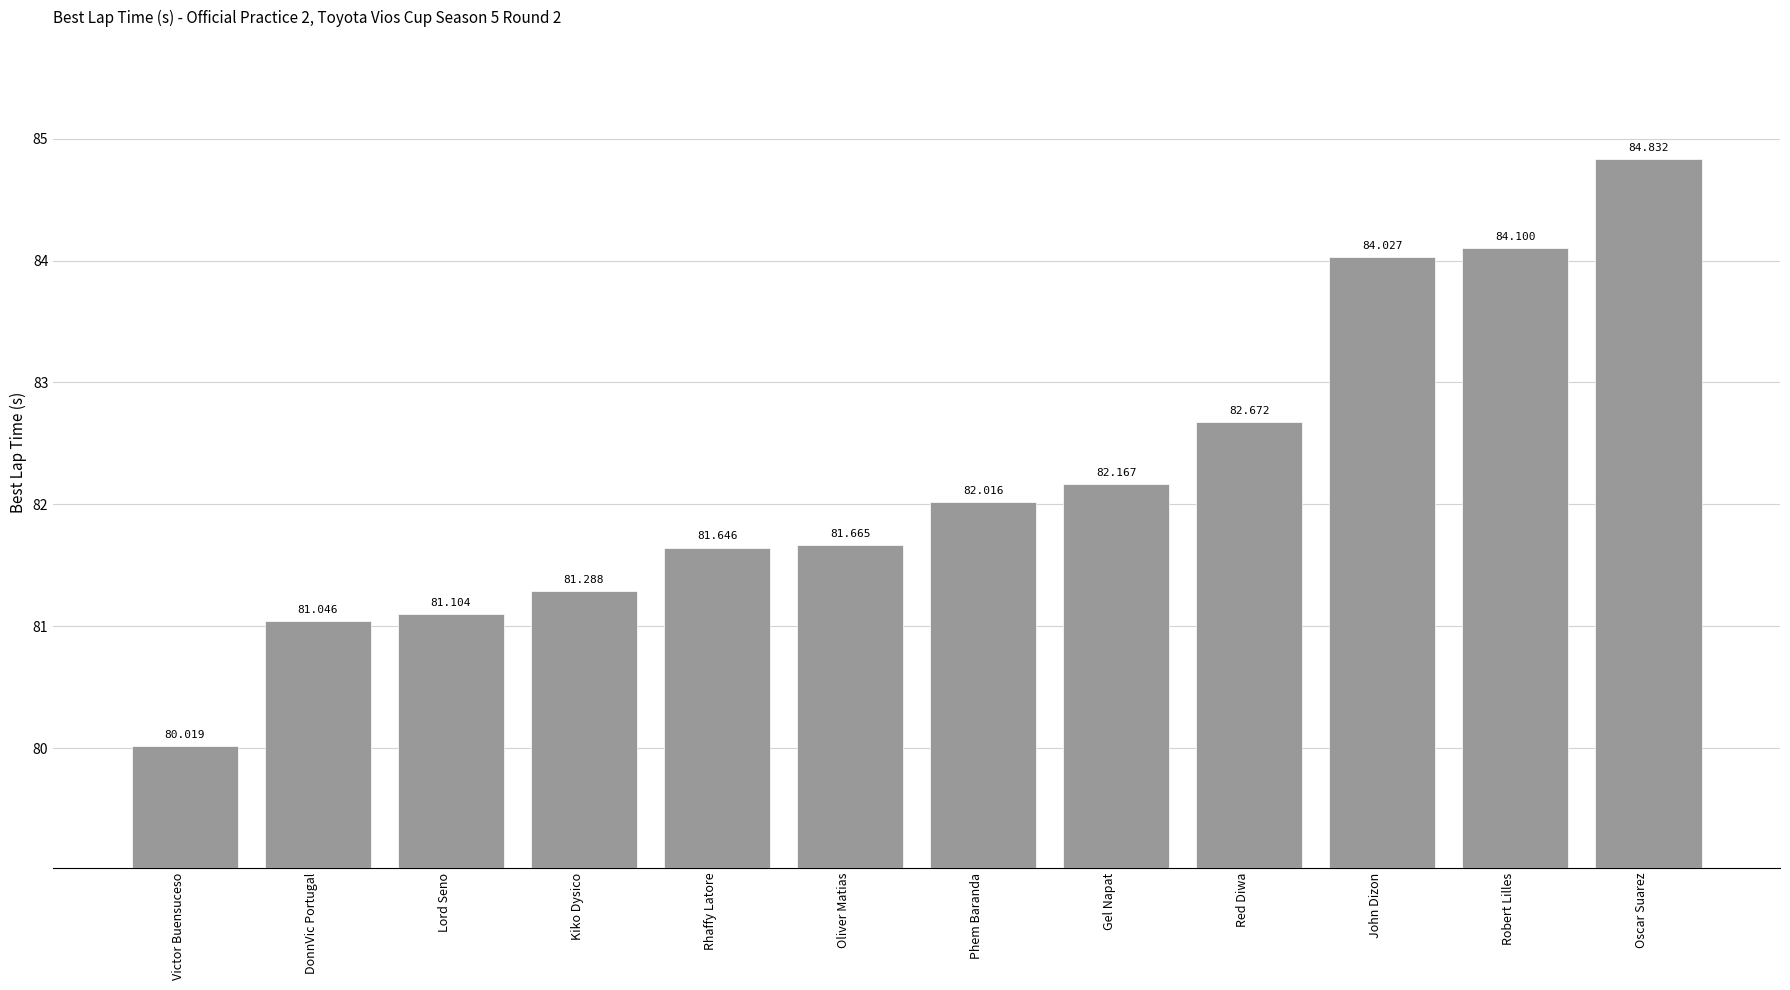

List the labels in order of value, largest first.

Oscar Suarez, Robert Lilles, John Dizon, Red Diwa, Gel Napat, Phem Baranda, Oliver Matias, Rhaffy Latore, Kiko Dysico, Lord Seno, DonnVic Portugal, Victor Buensuceso